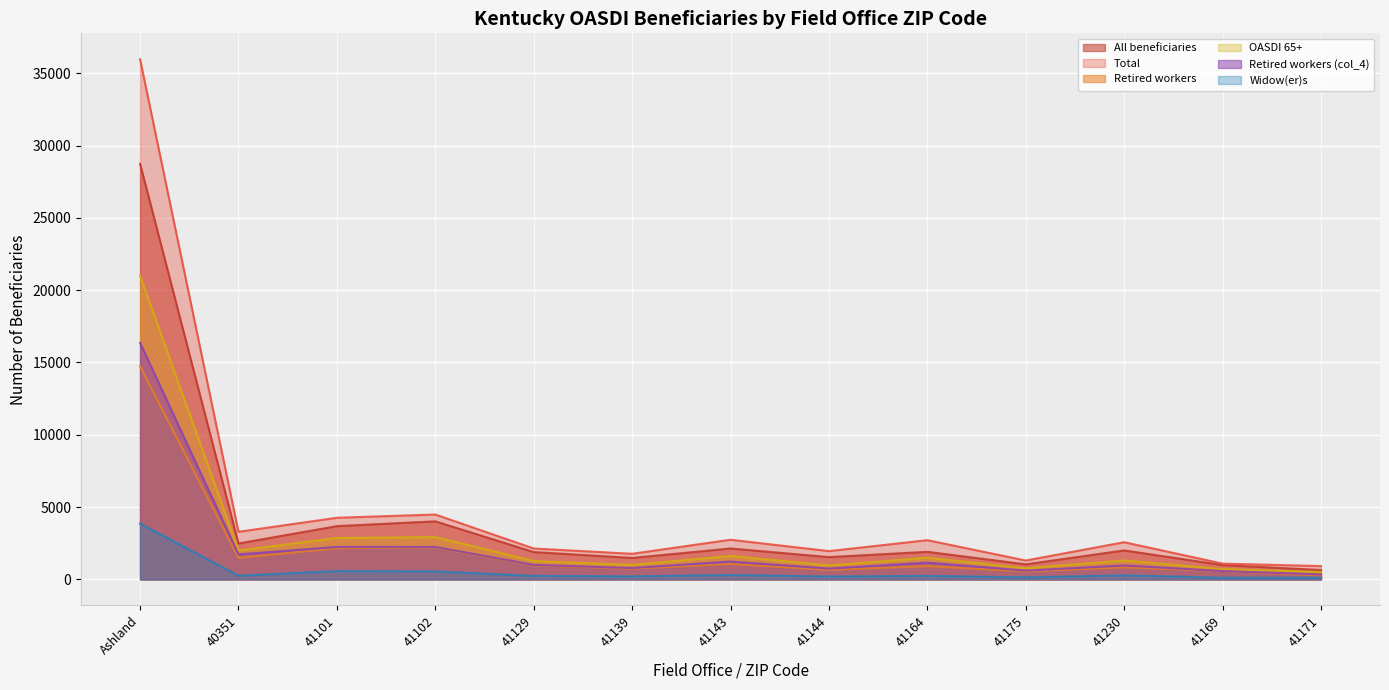

What is the total value across all series at 41129?

7518